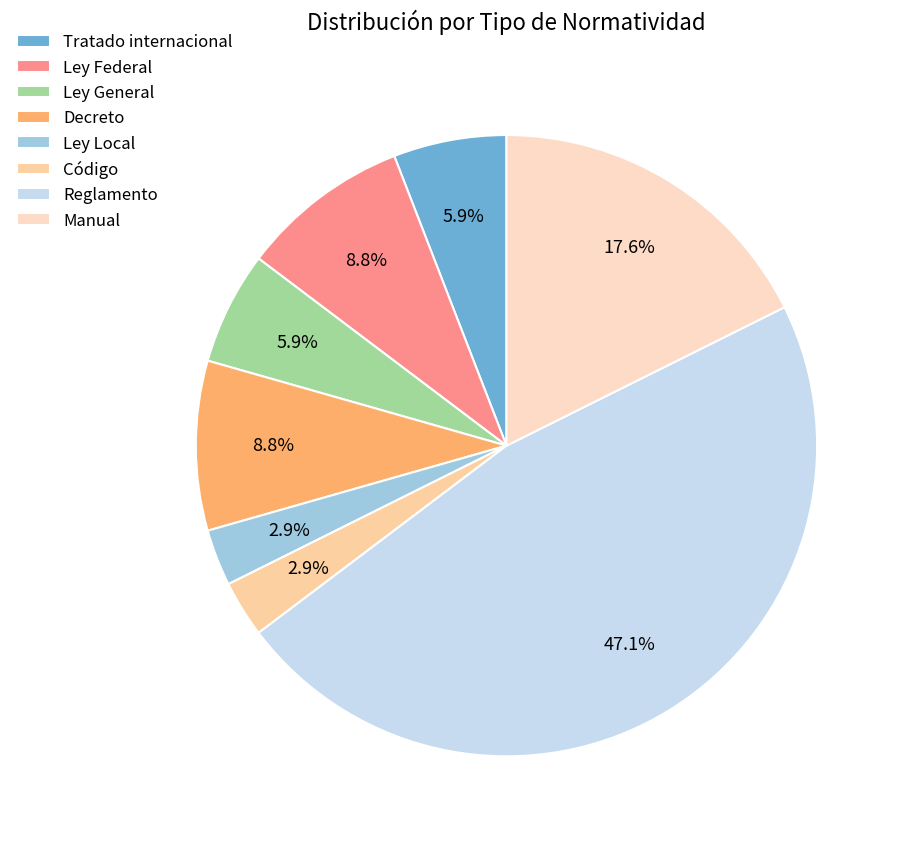

What is the change in value from Ley General to Ley Local?

-1